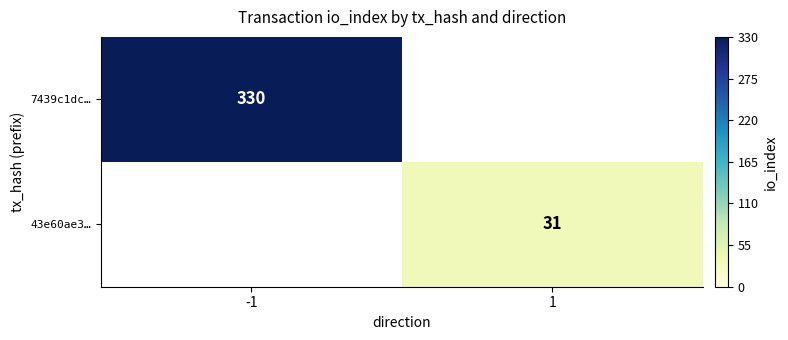

The value of 7439c1dc… at -1 is 518. True or false?

False